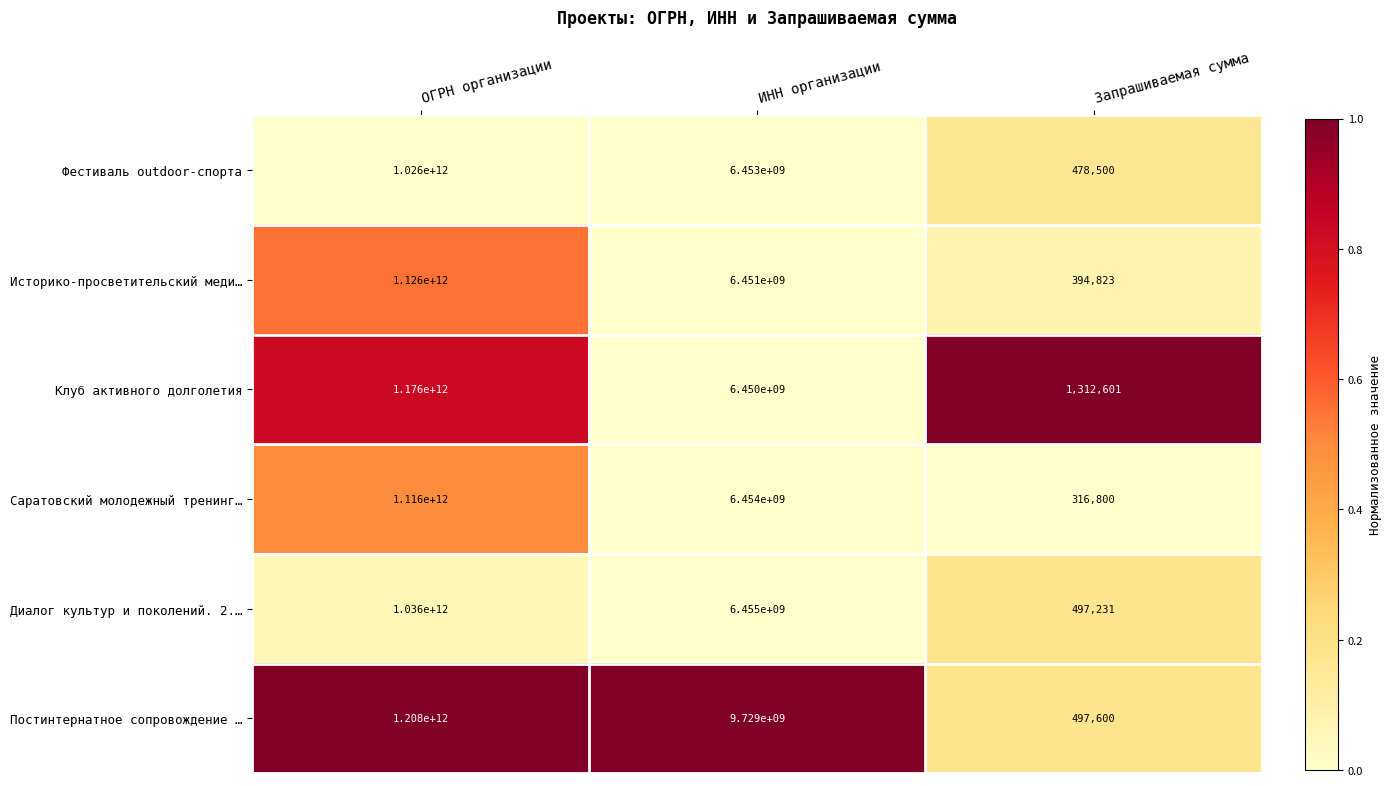

Which label corresponds to the smallest value in the chart?

Запрашиваемая сумма